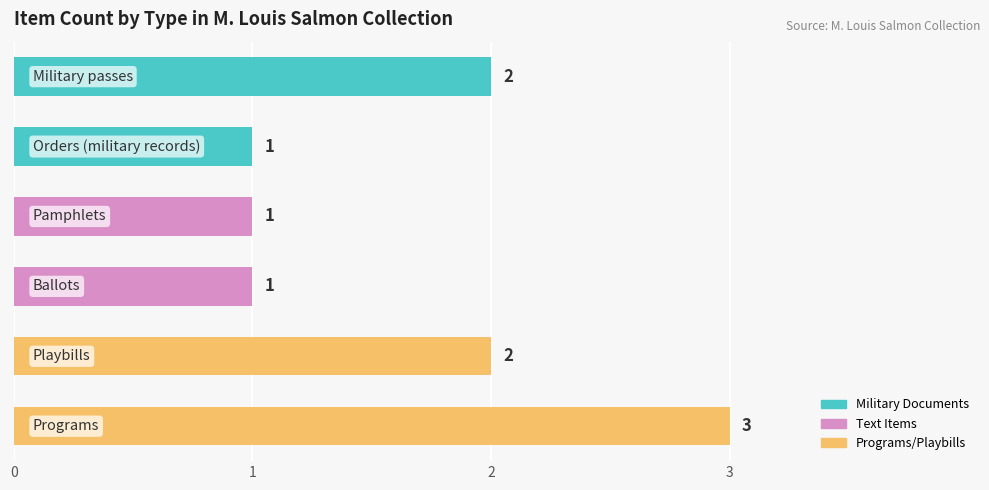

How many values are between 1 and 2?

5